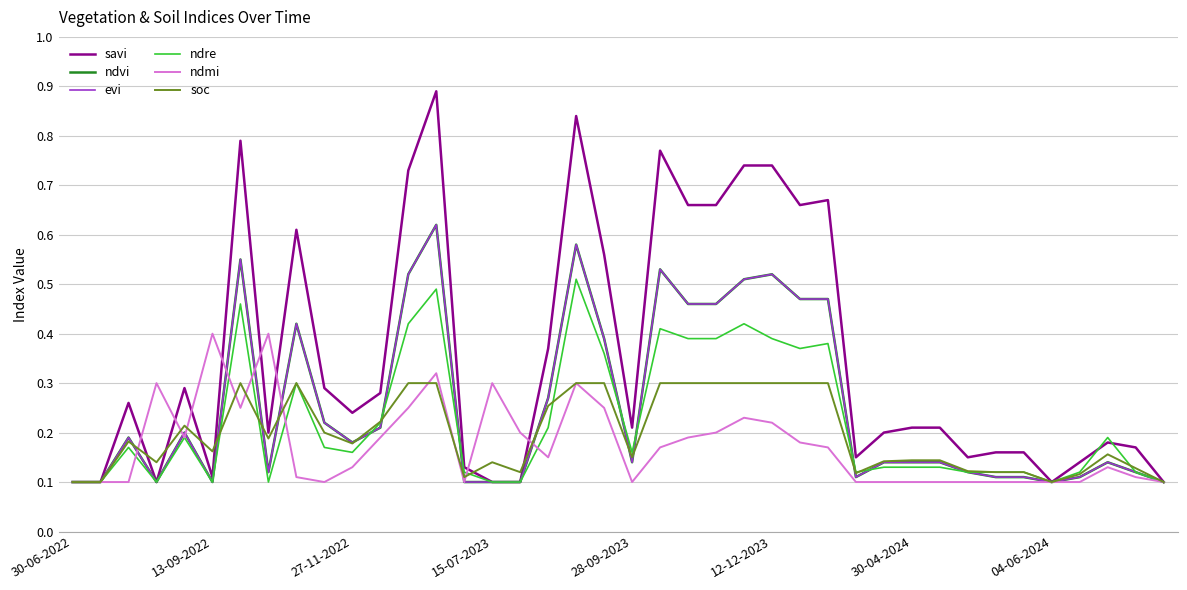

Which category has the lowest value in the evi series?

30-06-2022